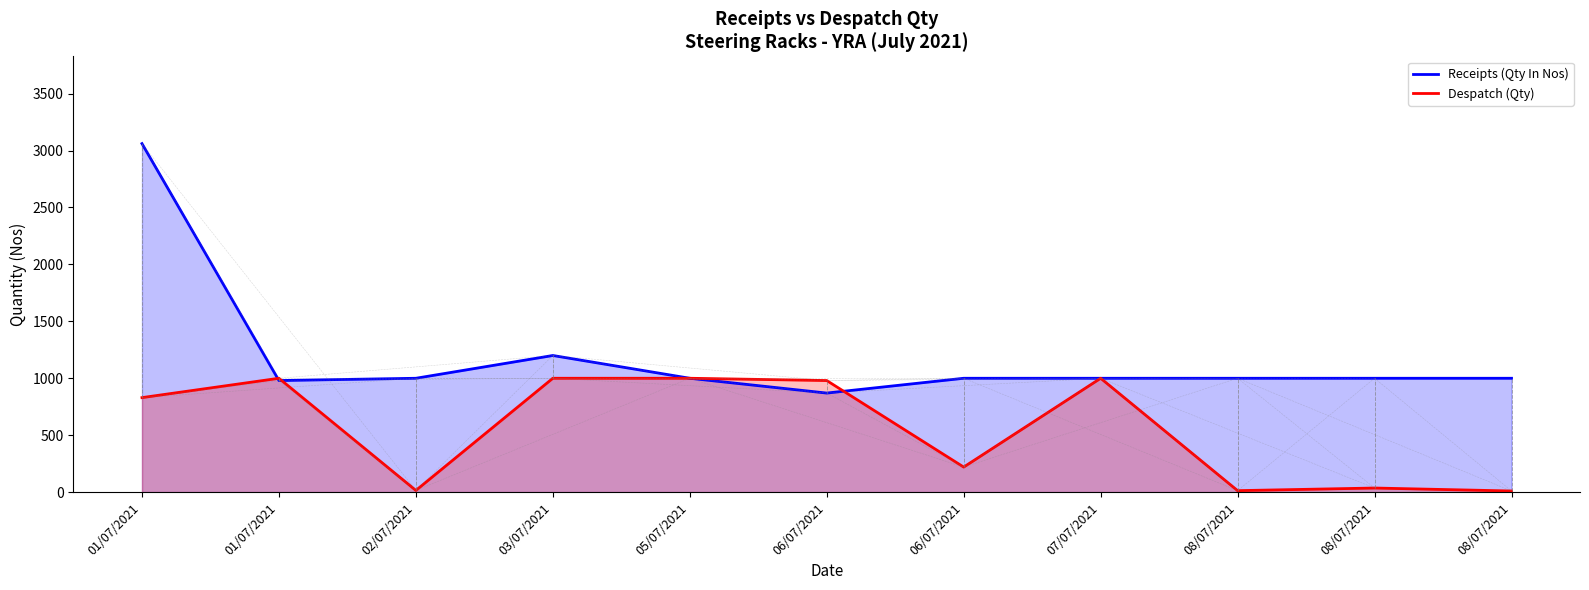

At 06/07/2021, list the series in order from smallest to largest.

Receipts (Qty In Nos), Despatch (Qty)